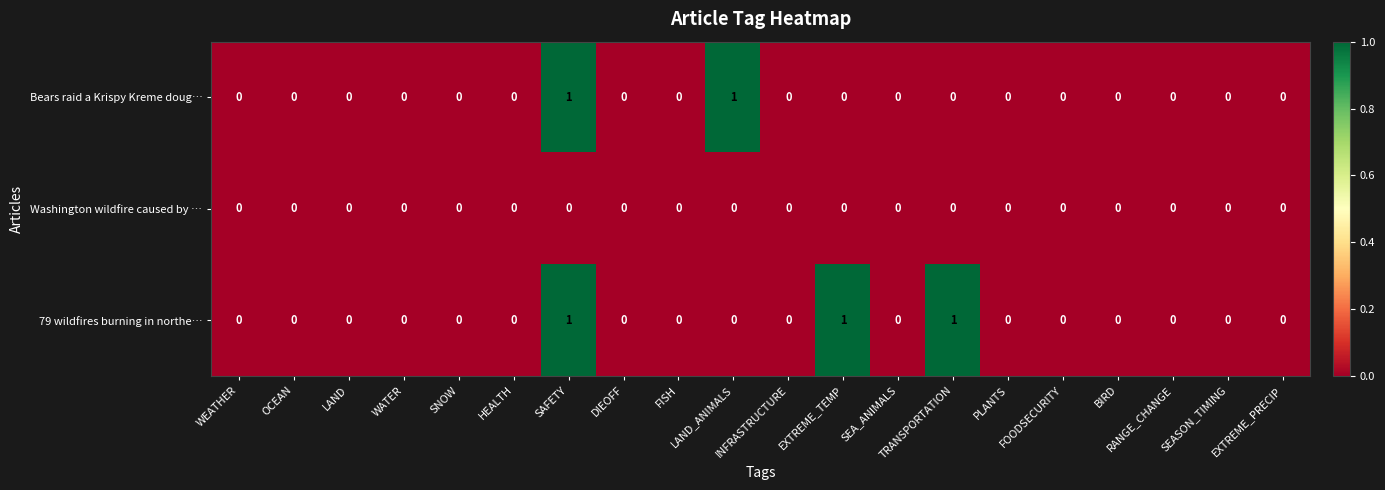

Count the 79 wildfires burning in northe… values in the range 0 to 1.

20